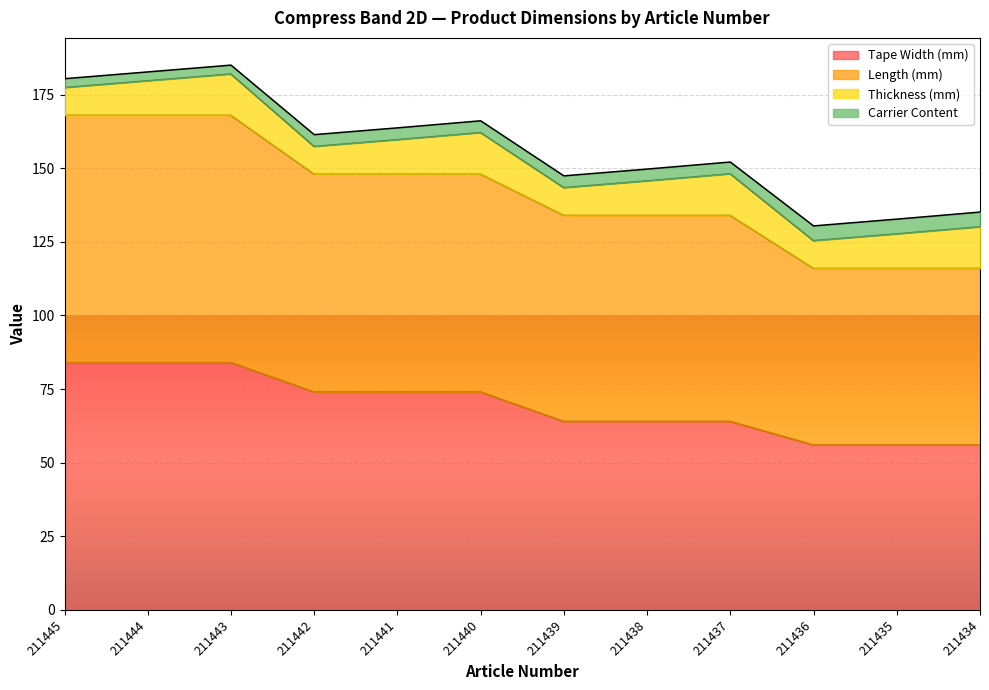

The Tape Width (mm) series shows 20.5 at 211436. True or false?

False